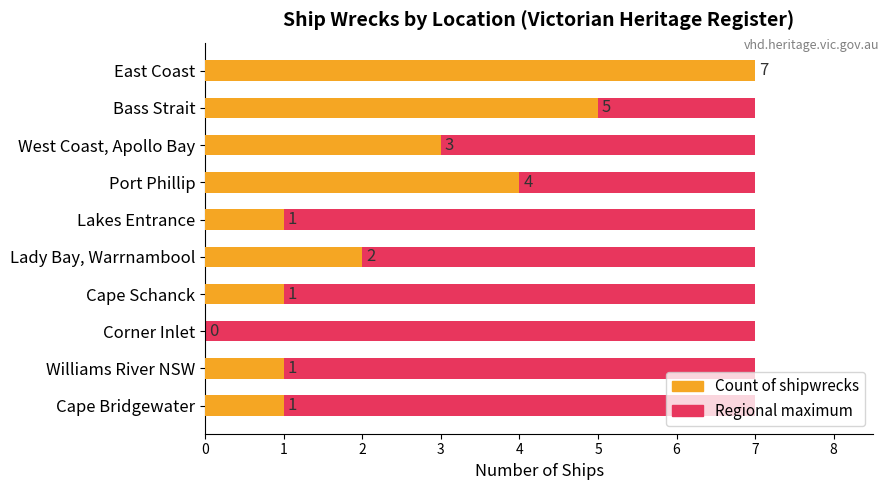

What is the maximum value shown in the chart?

7.0